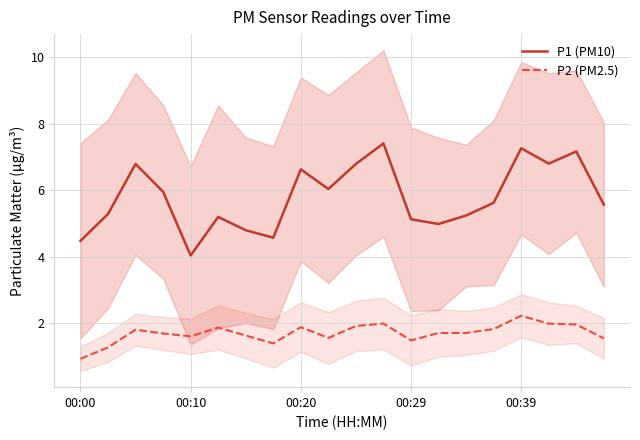

What is the maximum value shown in the chart?

7.4